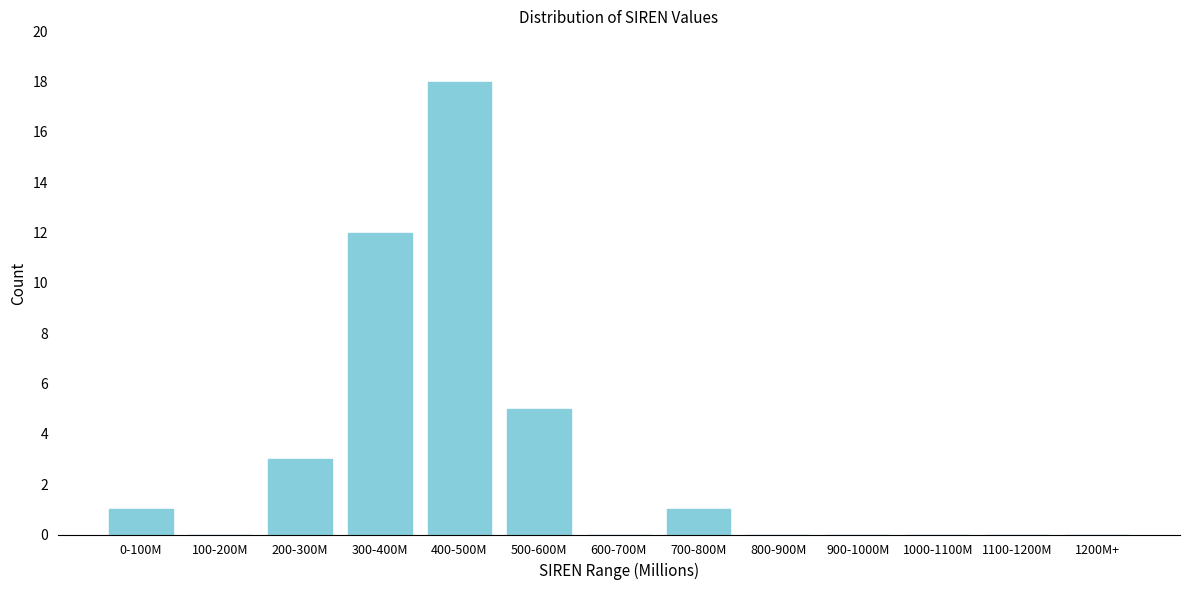

Reading left to right, transcribe all the data shown in this chart.

0-100M=1	100-200M=0	200-300M=3	300-400M=12	400-500M=18	500-600M=5	600-700M=0	700-800M=1	800-900M=0	900-1000M=0	1000-1100M=0	1100-1200M=0	1200M+=0